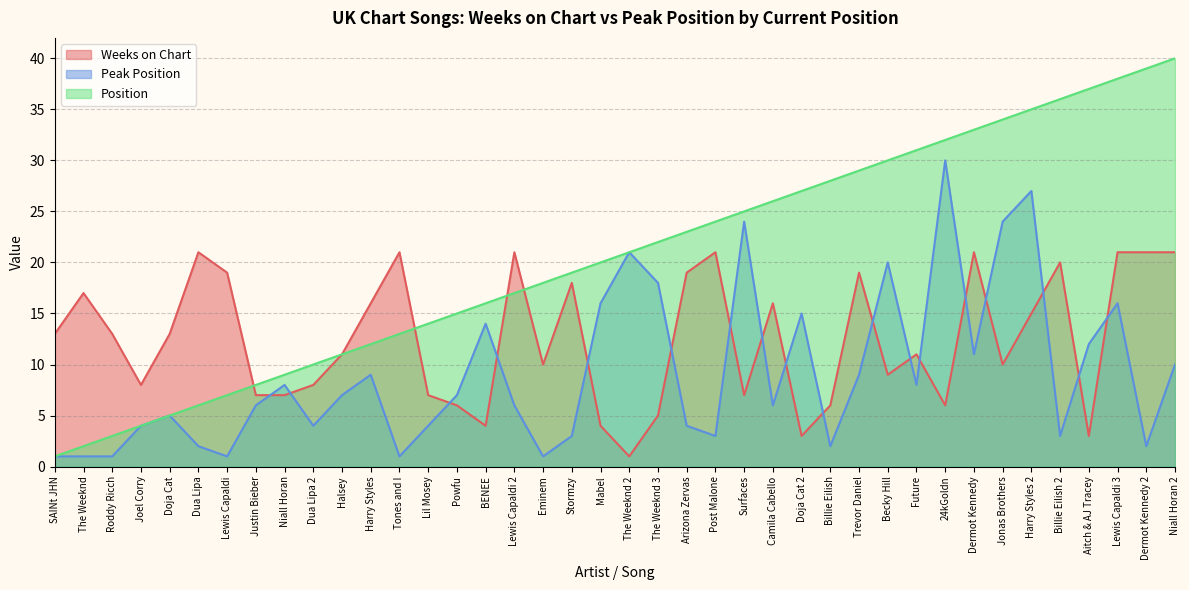

Between Lil Mosey and Trevor Daniel, which series saw the biggest shift?

Position